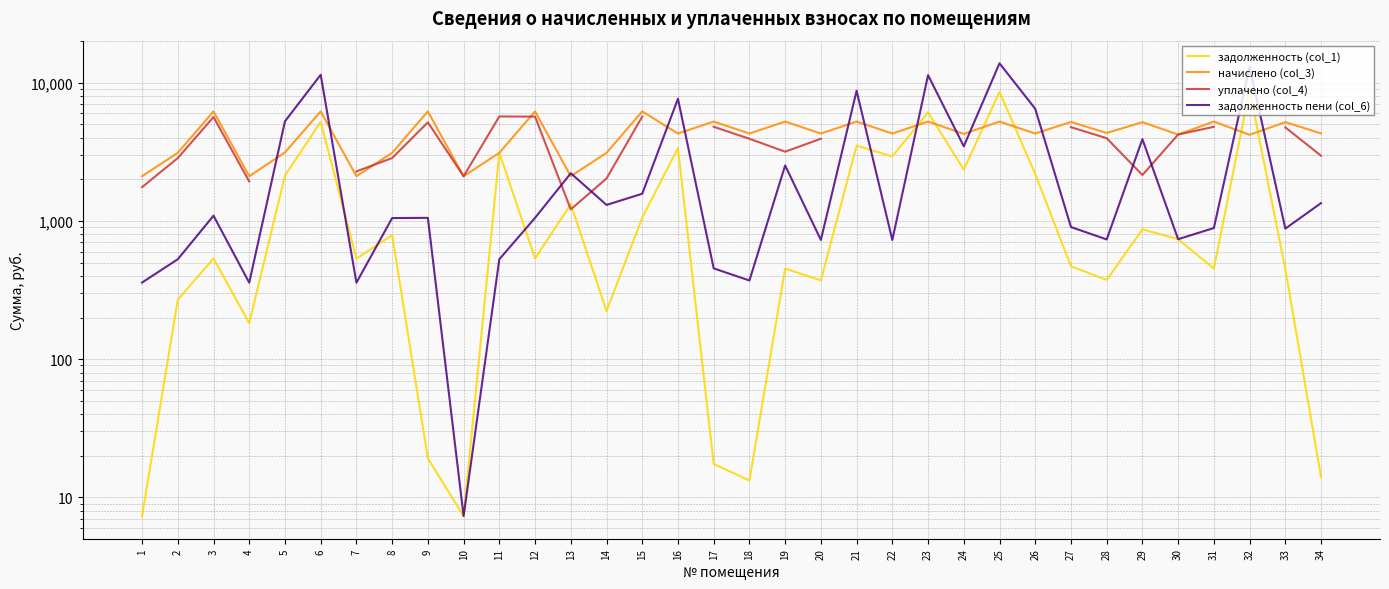

At which category does the chart reach its minimum across all series?

1